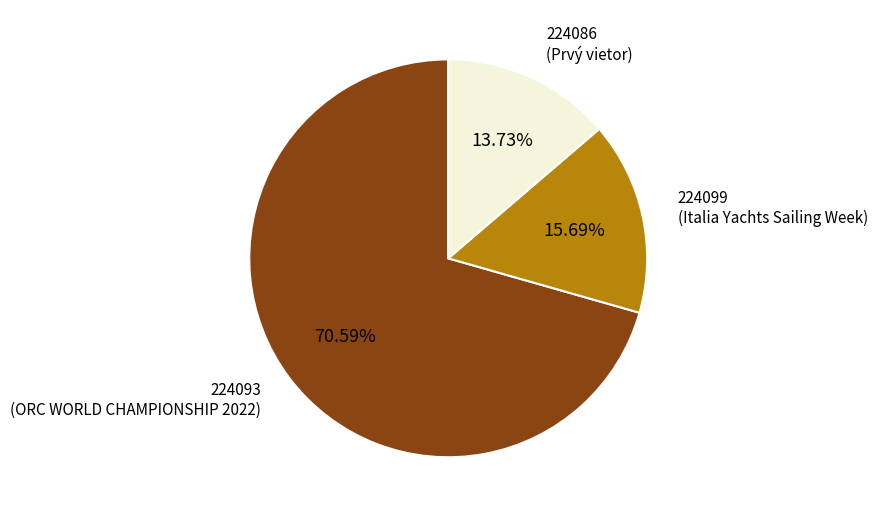

Is the sum of 224099 (Italia Yachts Sailing Week) and 224086 (Prvý vietor) greater than half?

No